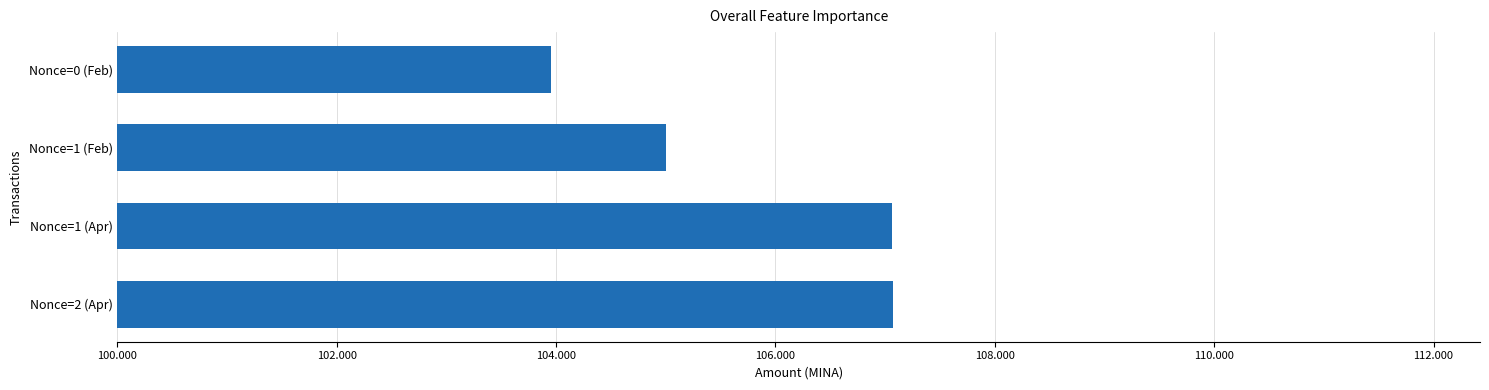

What is the sum of all values?

423.1